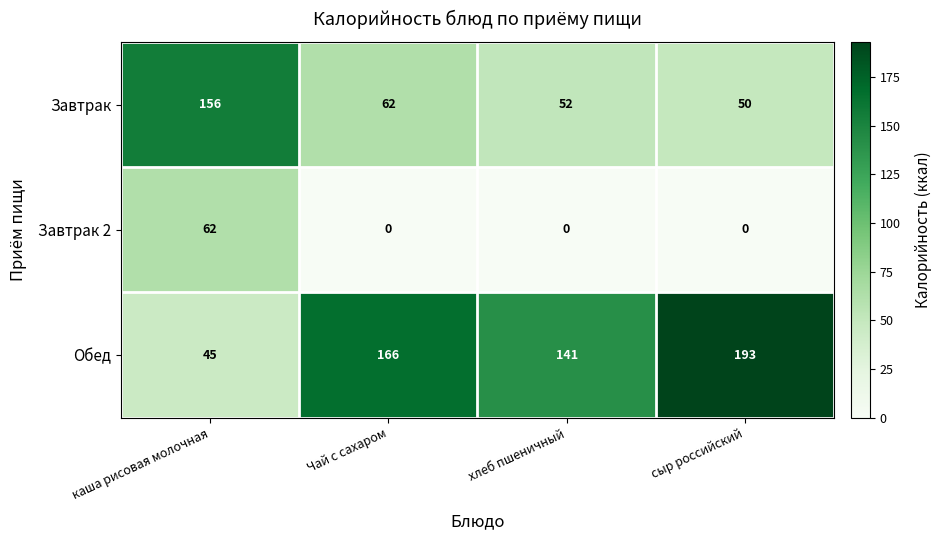

True or false: Завтрак 2 has a value of 28 at хлеб пшеничный.

False